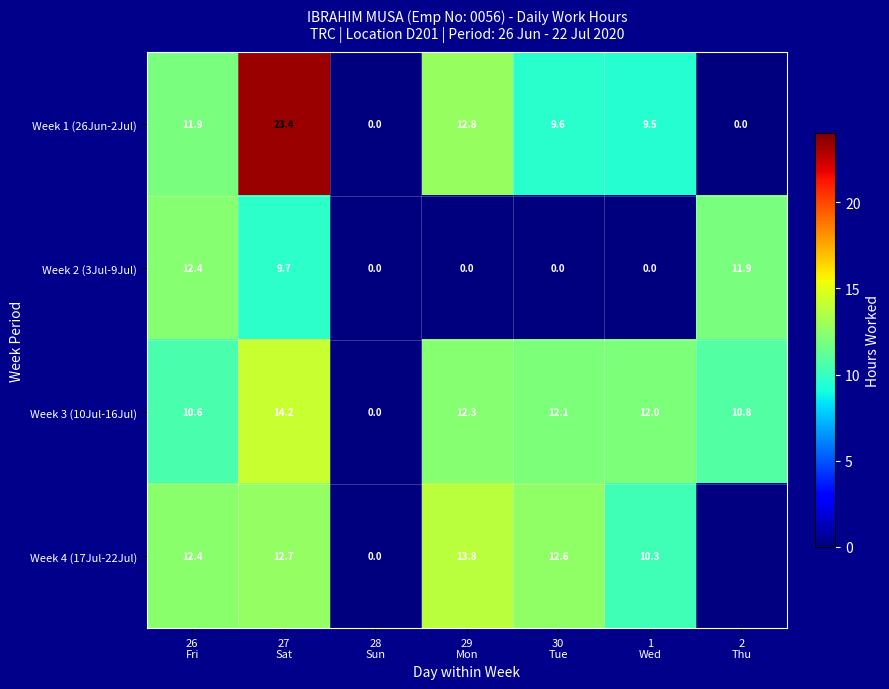

How many categories are shown in the chart?

7